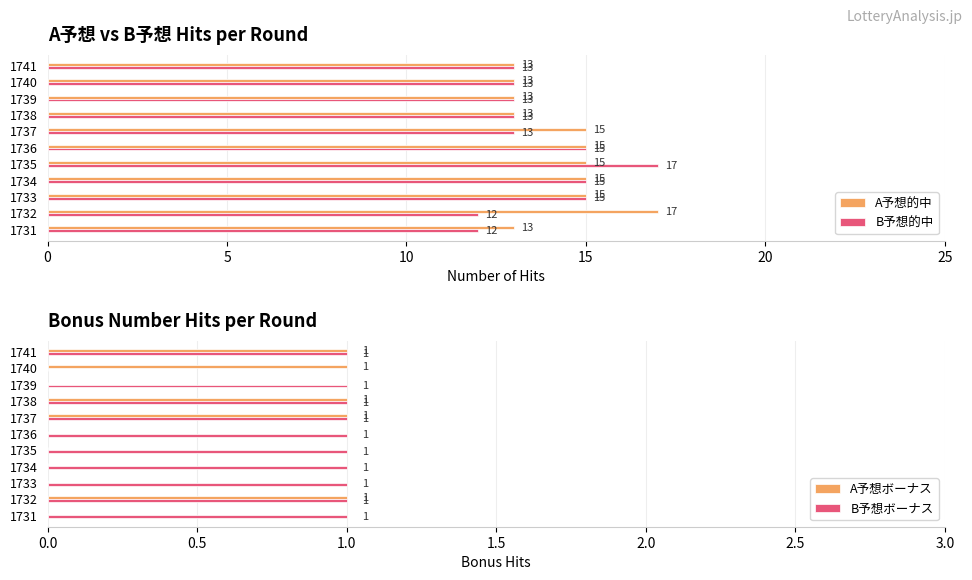

How many A予想的中 values are between 13 and 15?

10